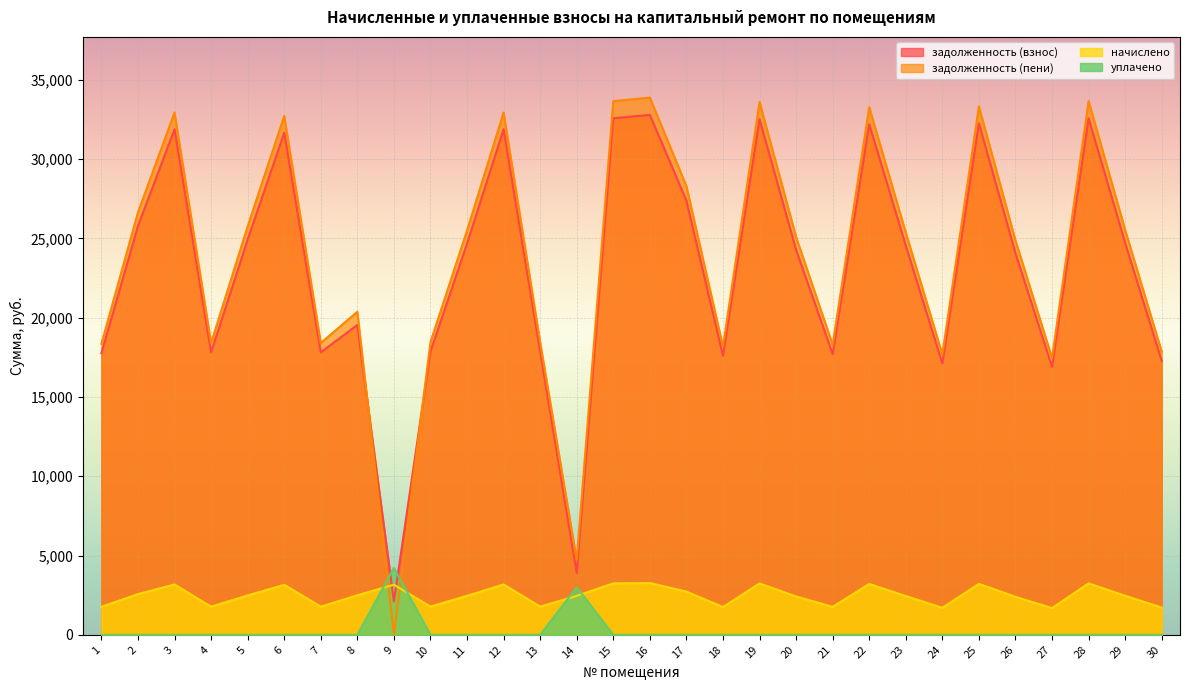

How many interior local peaks does the задолженность (взнос) series have?

9